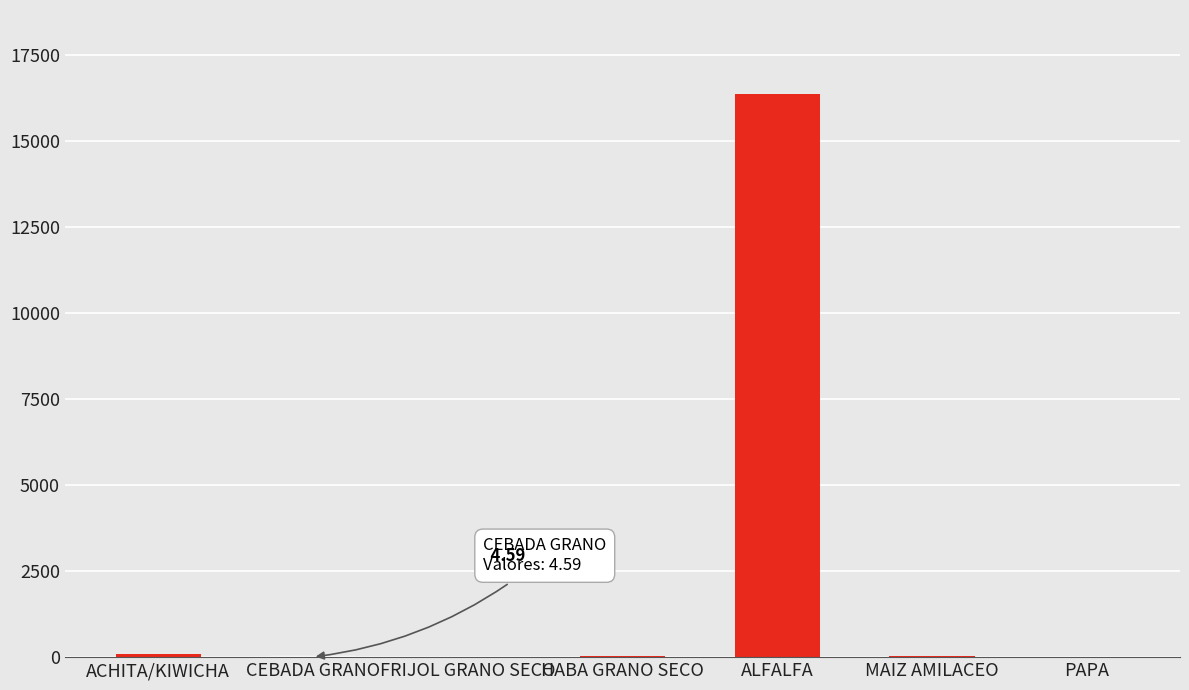

Which category has the highest value across all series?

ALFALFA